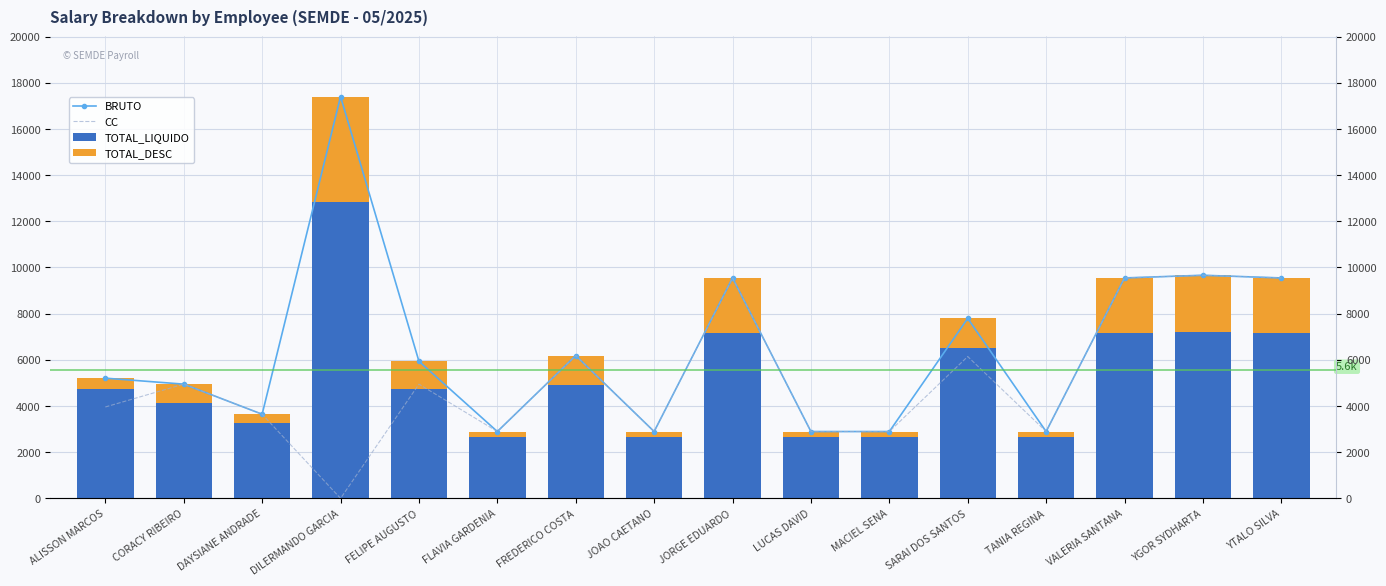

At which category is the sum across all series the highest?

DILERMANDO GARCIA